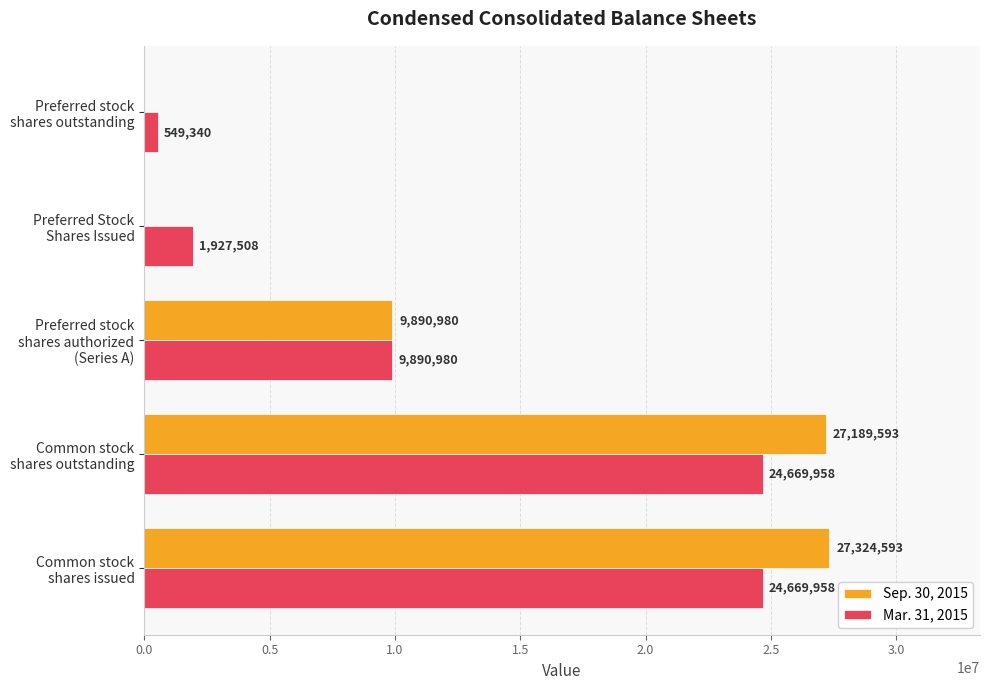

What is the greatest value displayed?

27324593